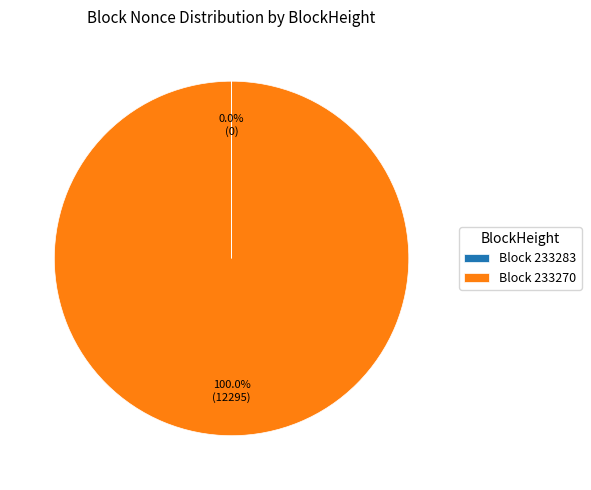

Which category has the biggest portion of the pie?

Block 233270